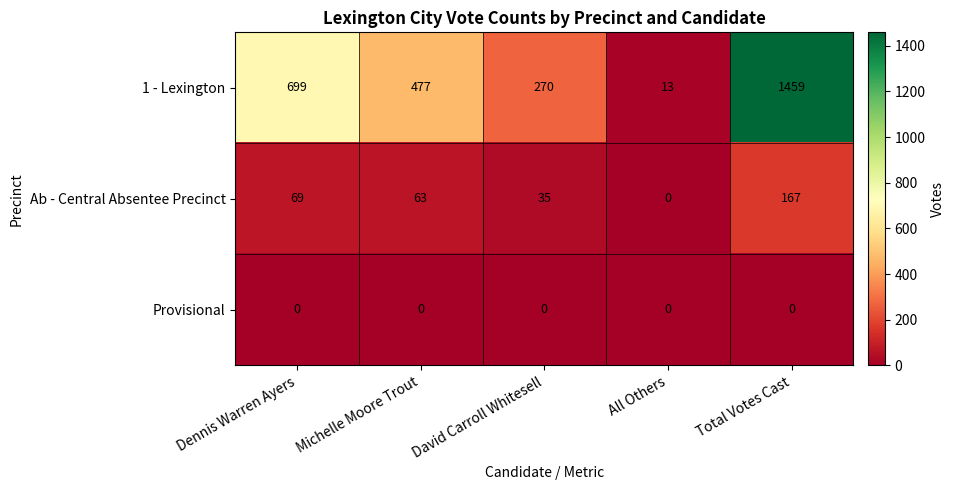

What is the difference between the Ab - Central Absentee Precinct values at Michelle Moore Trout and Dennis Warren Ayers?

6